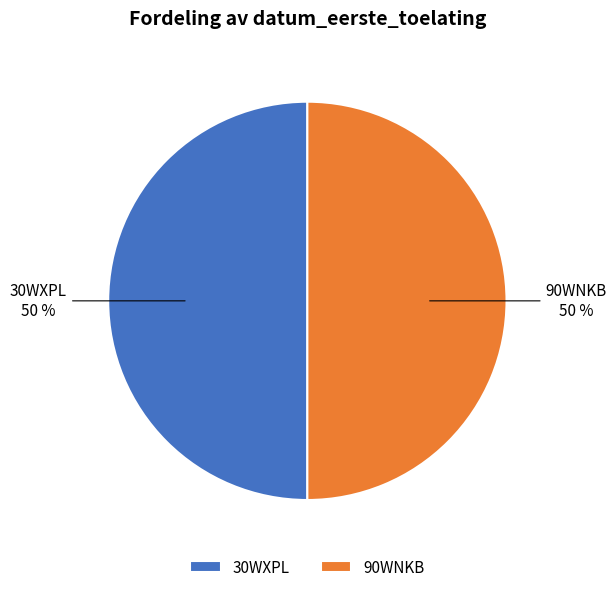

The 90WNKB slice represents 56% of the pie. True or false?

False